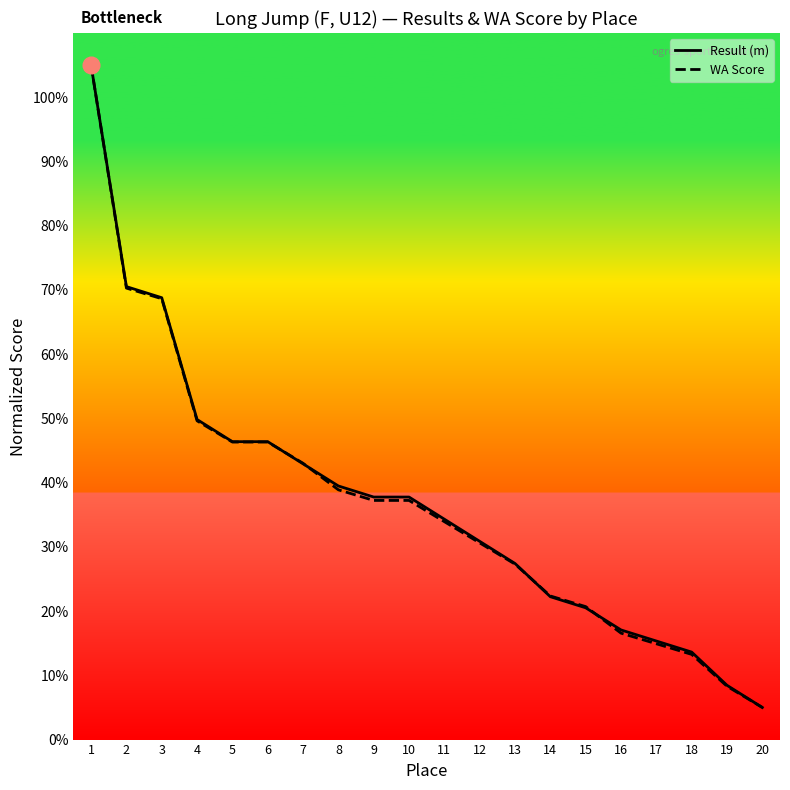

At which label does Result (m) first exceed 37?

1